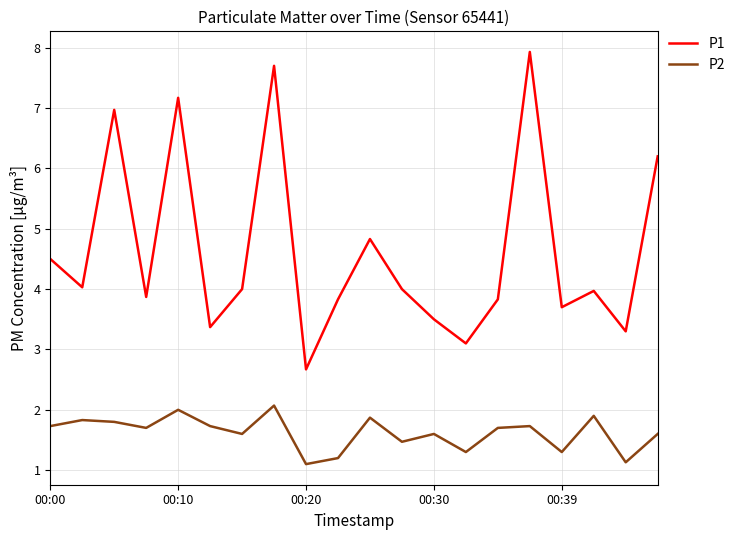

True or false: P1 has more than 2 points higher than both neighbors.

True